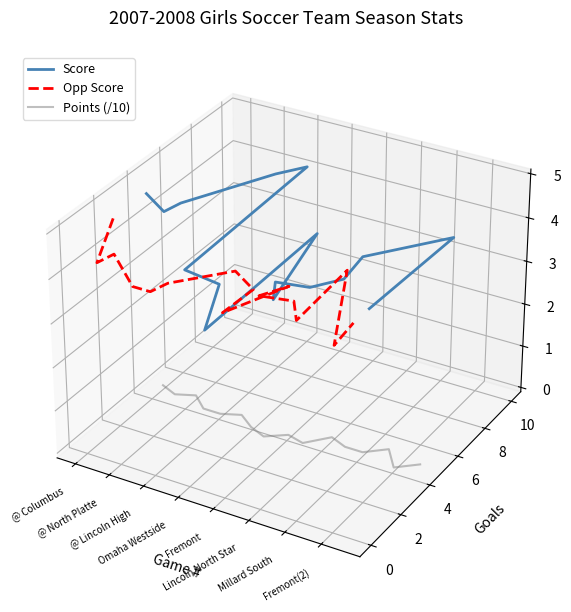

How many lines are shown in the chart?

3